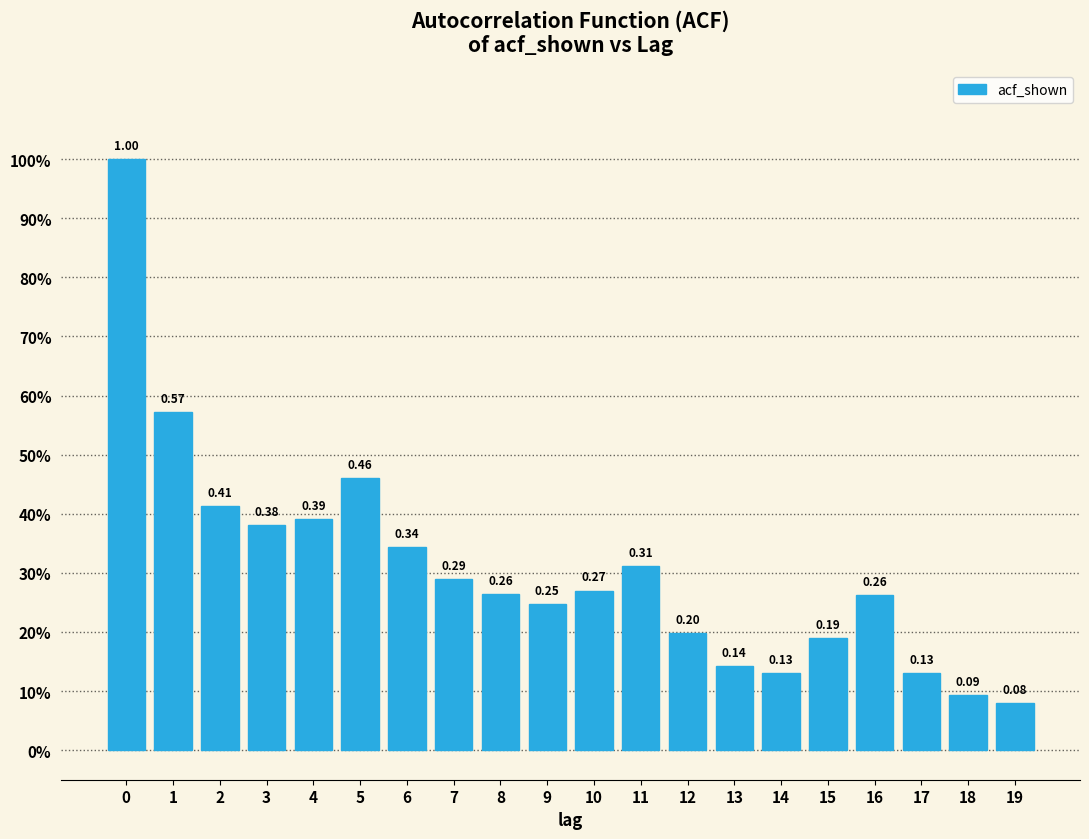

Are the bars horizontal?

No